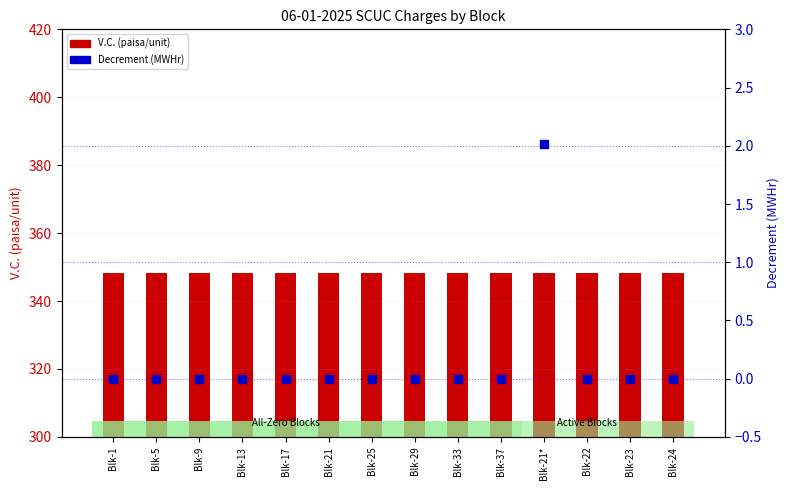

Which series contains the lowest Y value?

Decrement (MWHr)